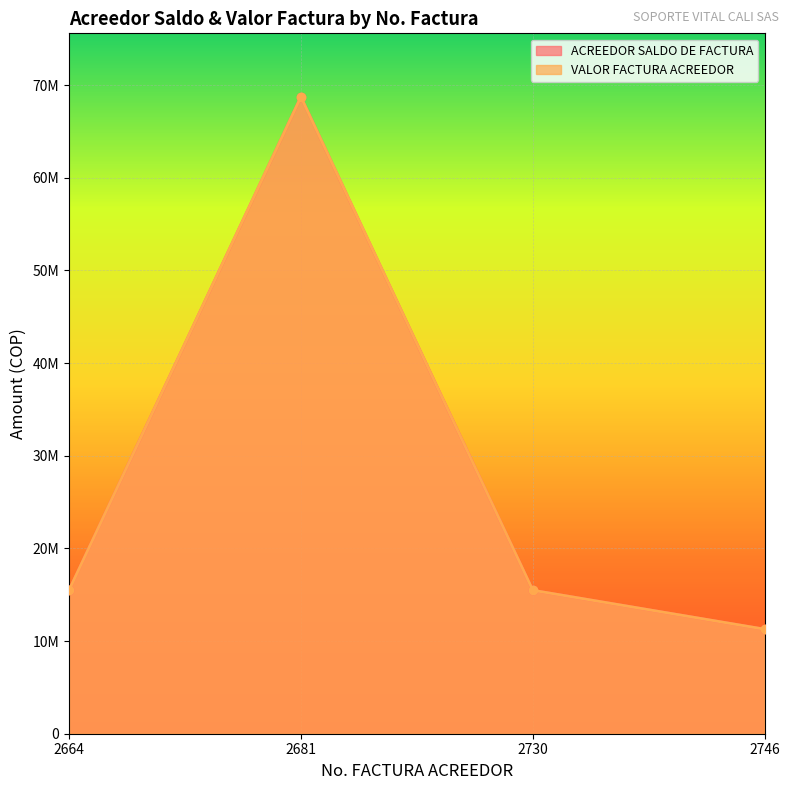

Count the number of data series in this chart.

2